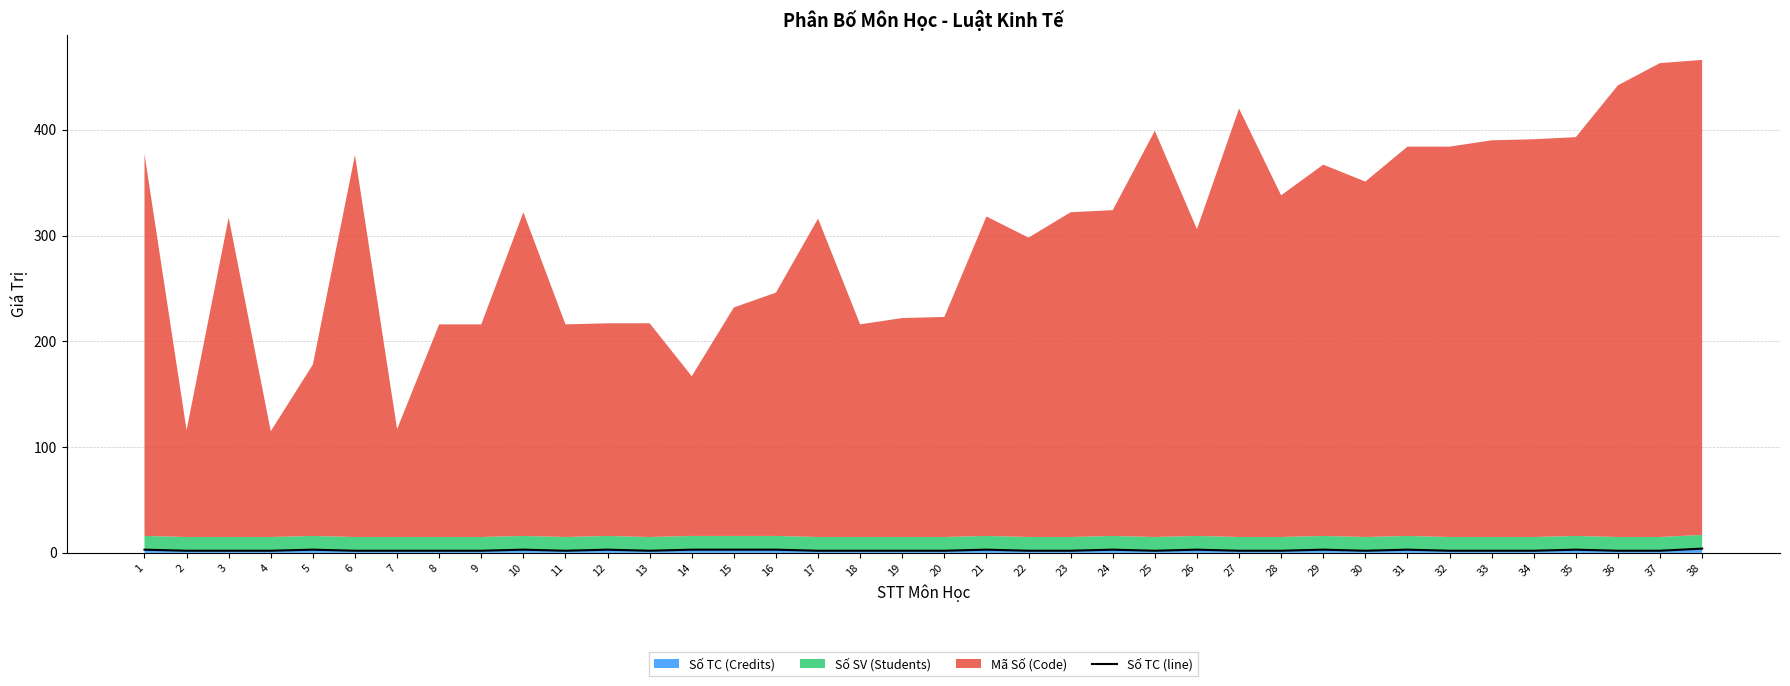

Rank the categories by value from lowest to highest.

2, 3, 4, 6, 7, 8, 9, 11, 13, 17, 18, 19, 20, 22, 23, 25, 27, 28, 30, 32, 33, 34, 36, 37, 1, 5, 10, 12, 14, 15, 16, 21, 24, 26, 29, 31, 35, 38